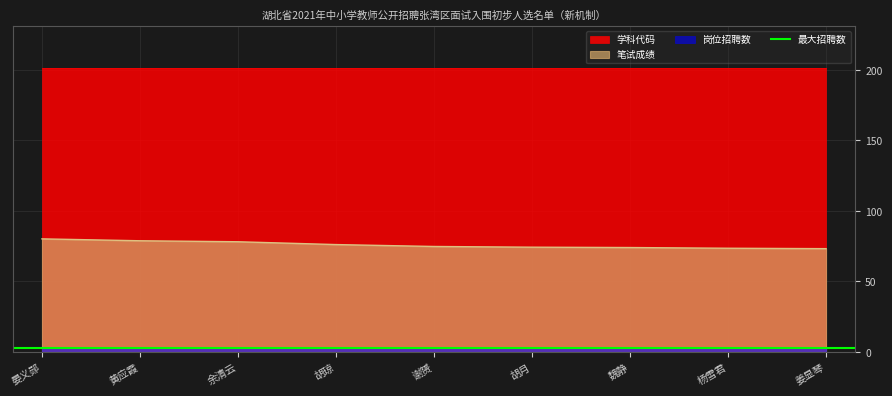

True or false: 学科代码 and 笔试成绩 cross at least once.

False